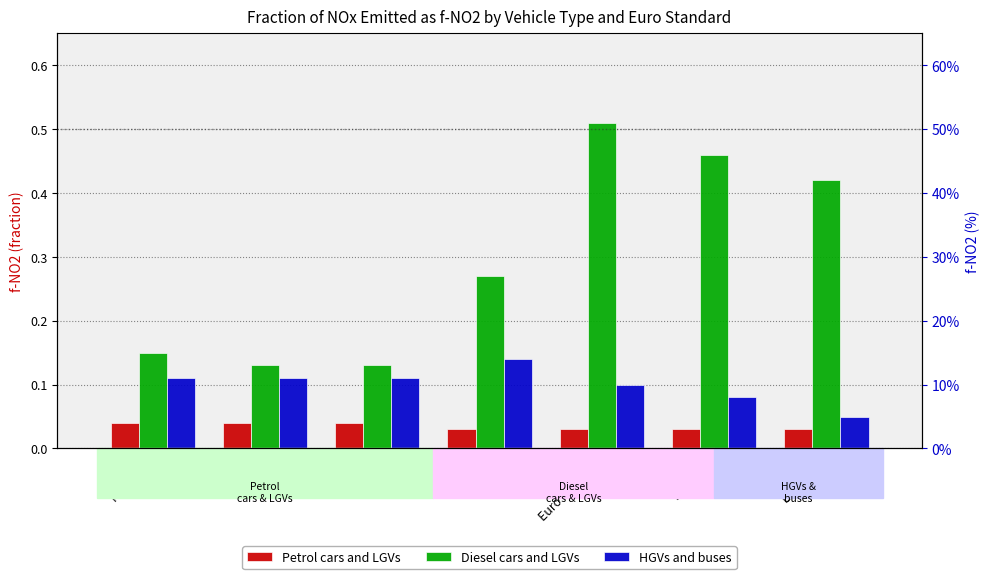

Where is Diesel cars and LGVs nearest to the value 0?

Euro 1